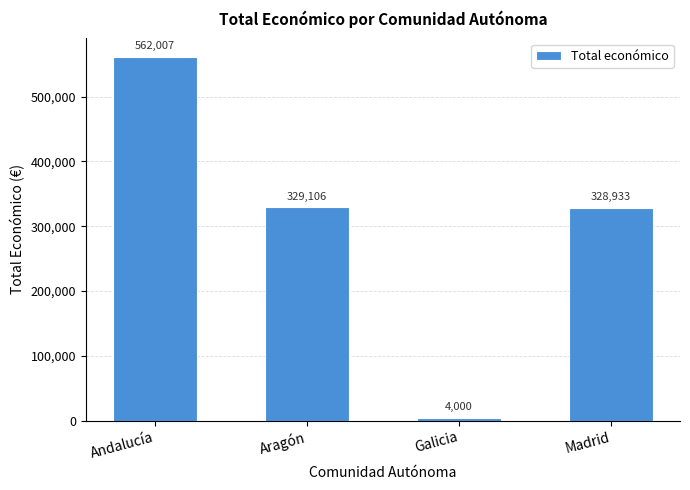

Does the chart contain stacked bars?

No